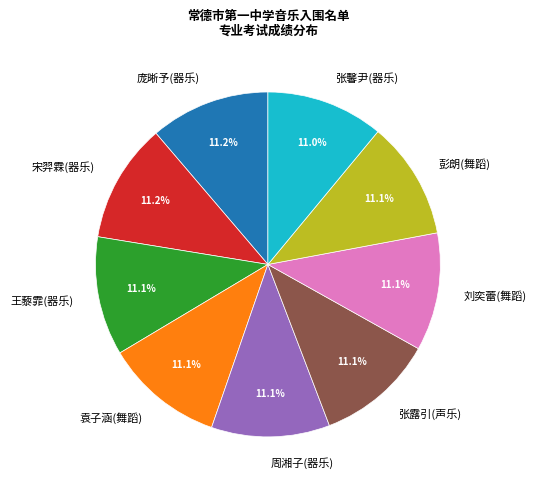

How many segments does this pie chart have?

9